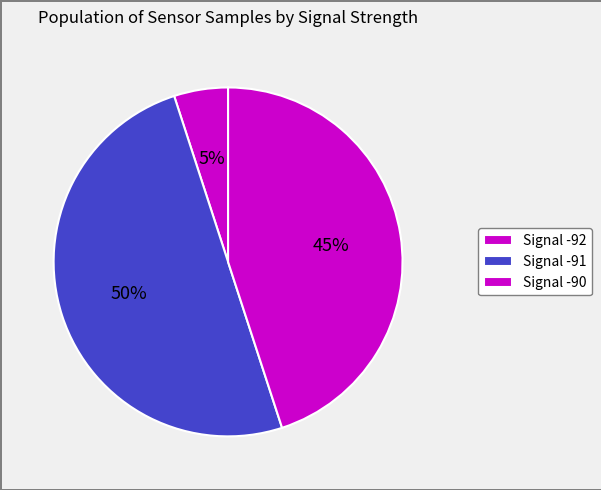

Count the number of slices in the pie.

3